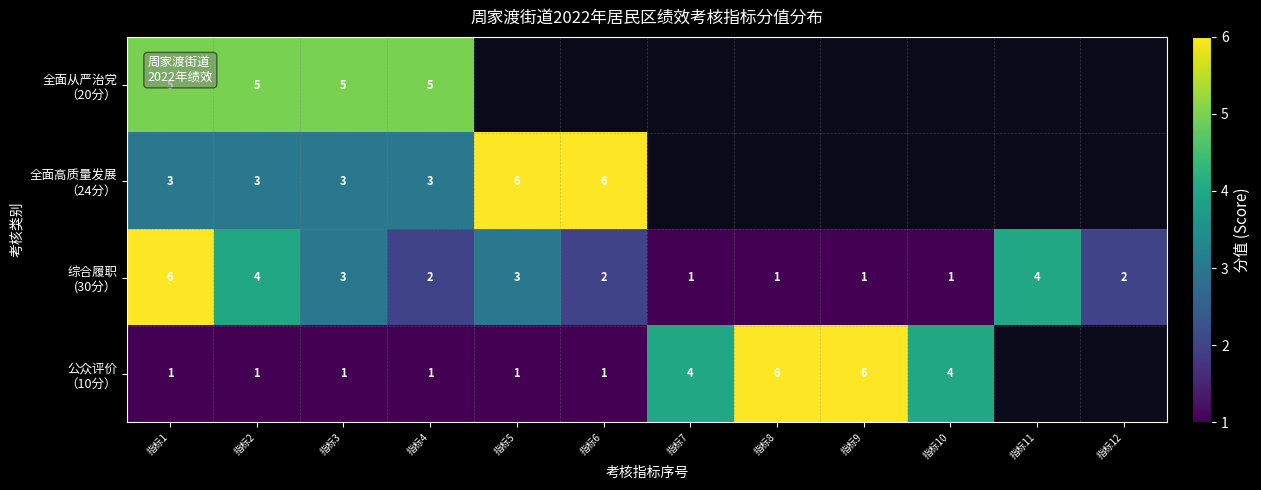

What is the total value across all series at 指标3?

12